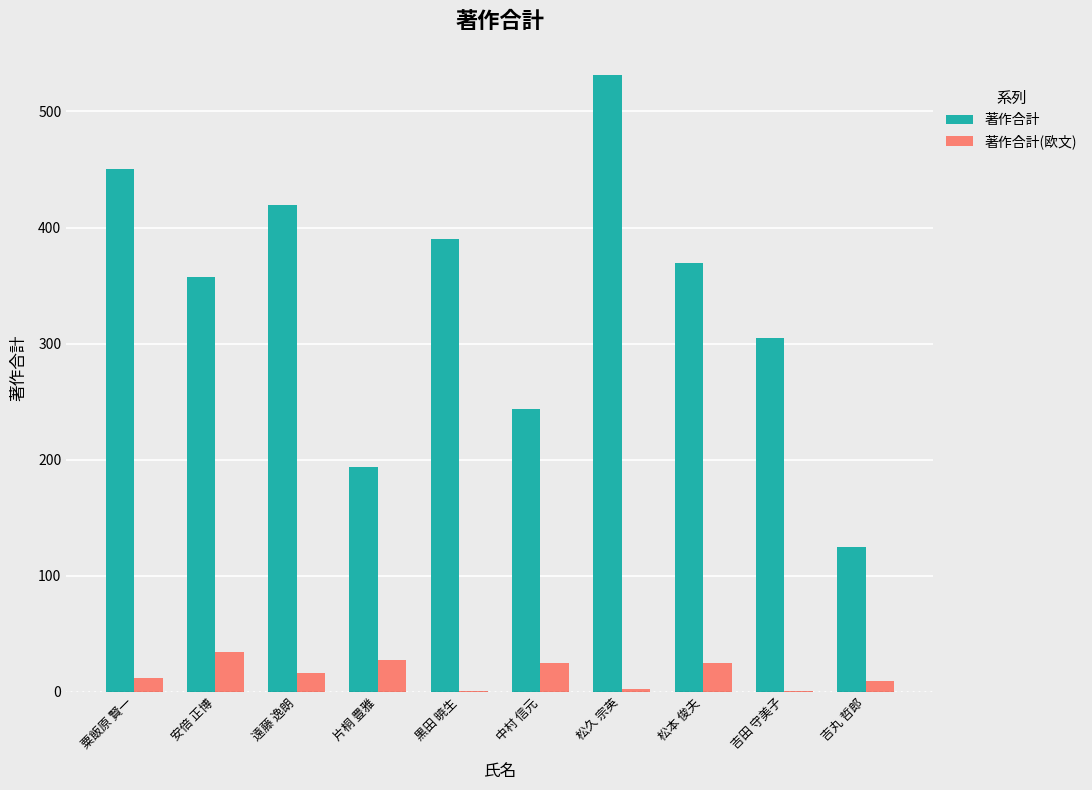

Does the chart contain stacked bars?

No